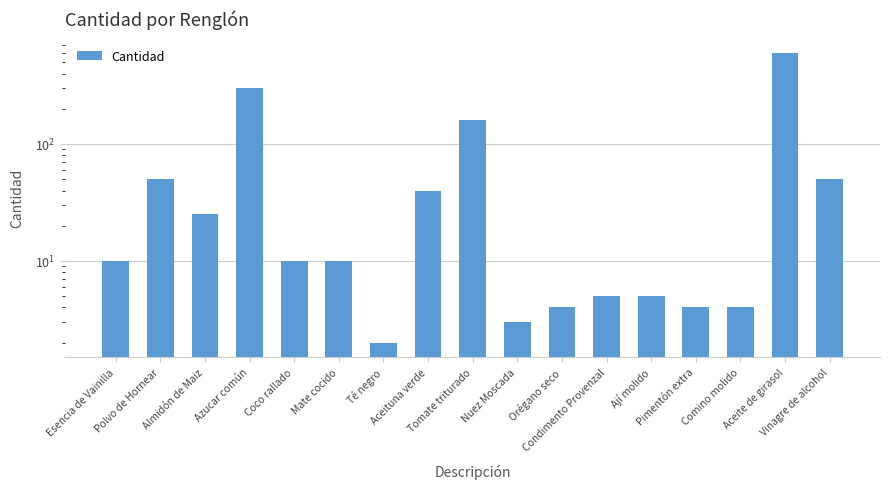

Reading right to left, transcribe all the data shown in this chart.

Vinagre de alcohol=50	Aceite de girasol=600	Comino molido=4	Pimentón extra=4	Ají molido=5	Condimento Provenzal=5	Orégano seco=4	Nuez Moscada=3	Tomate triturado=160	Aceituna verde=40	Té negro=2	Mate cocido=10	Coco rallado=10	Azucar común=300	Almidón de Maiz=25	Polvo de Hornear=50	Esencia de Vainilla=10